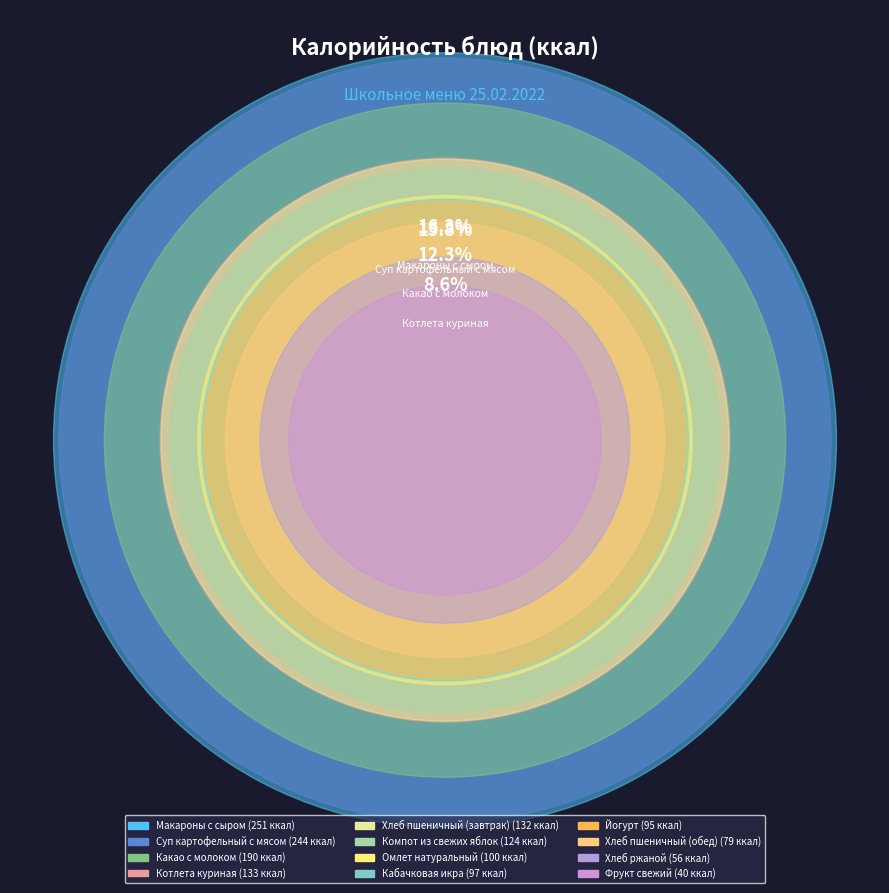

Which slice is the smallest?

Фрукт свежий